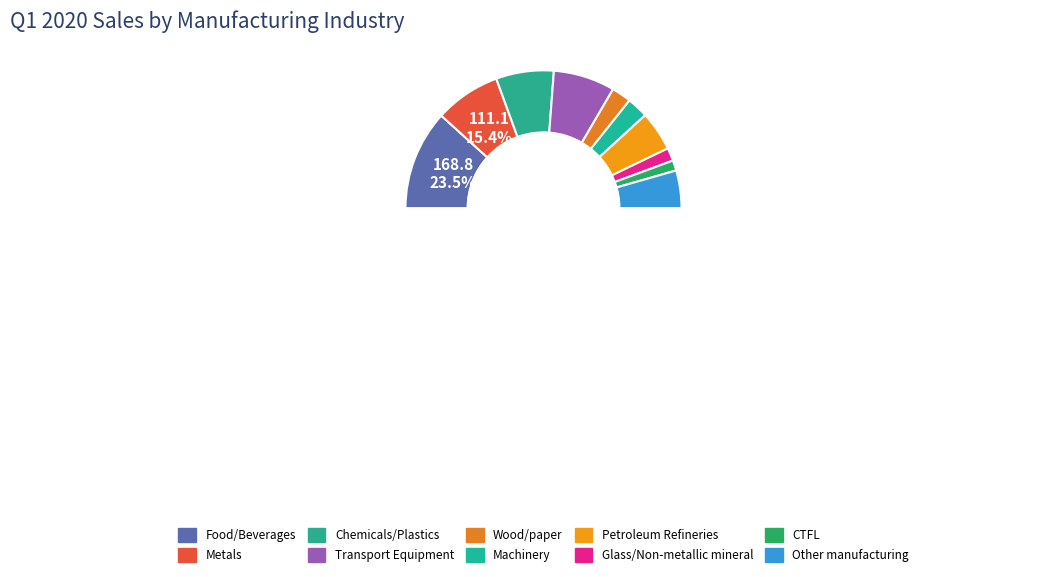

Combined, what portion of the pie is Other manufacturing and Machinery?

13.8%